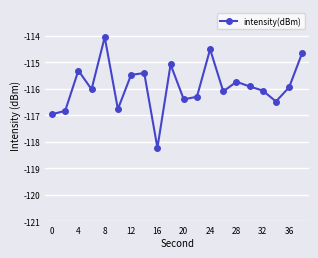

What is the minimum value shown in the chart?

-118.2